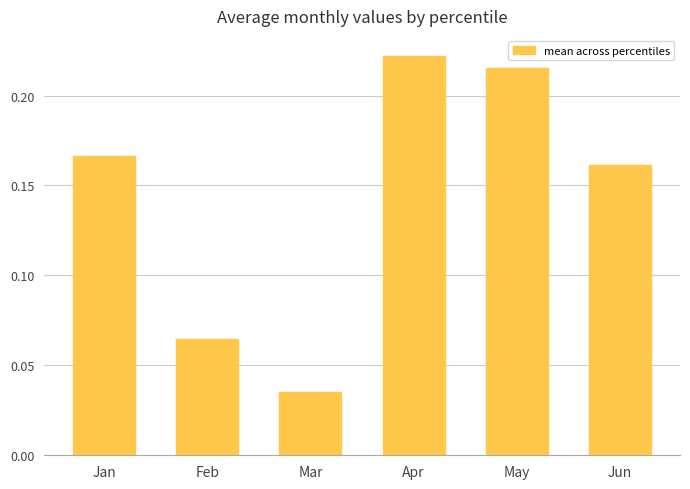

Which label corresponds to the smallest value in the chart?

Mar